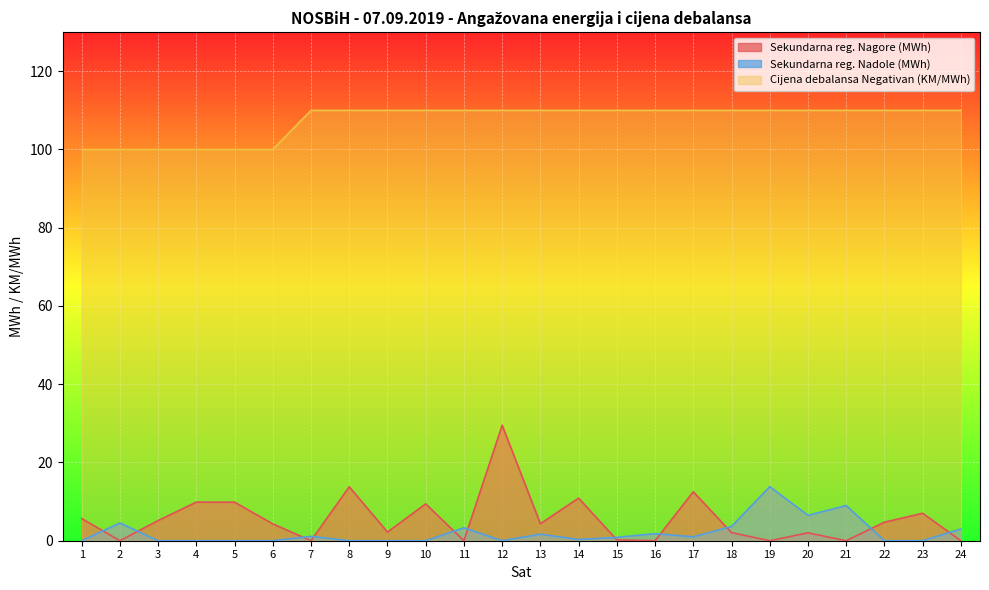

True or false: Cijena debalansa Negativan (KM/MWh) and Sekundarna reg. Nadole (MWh) cross at least once.

False